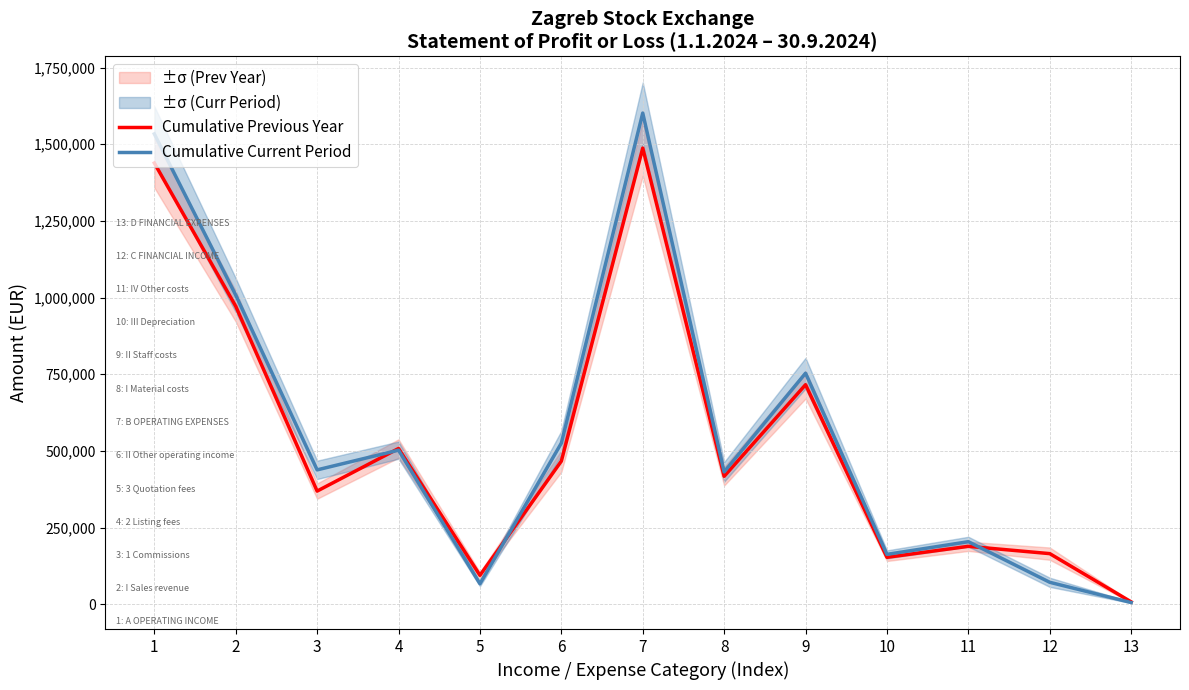

Rank the series by their average value, from lowest to highest.

Cumulative Previous Year, Cumulative Current Period